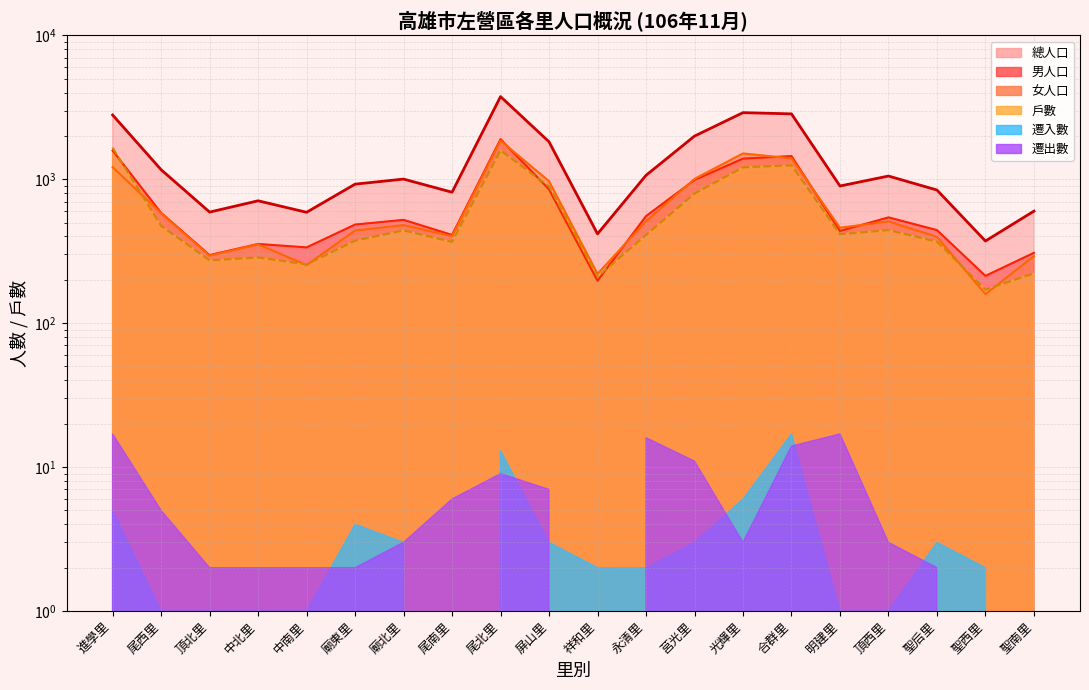

How many values in the 男人口 series exceed 522?

9